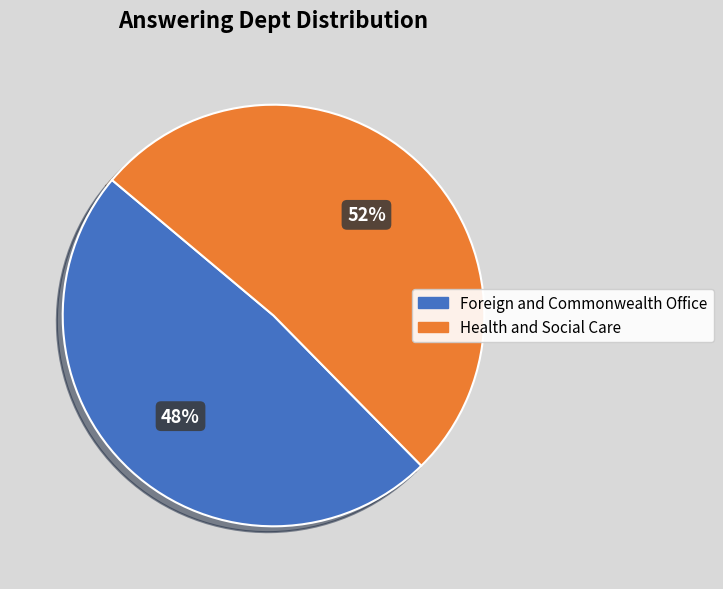

True or false: Foreign and Commonwealth Office accounts for 57% of the total.

False